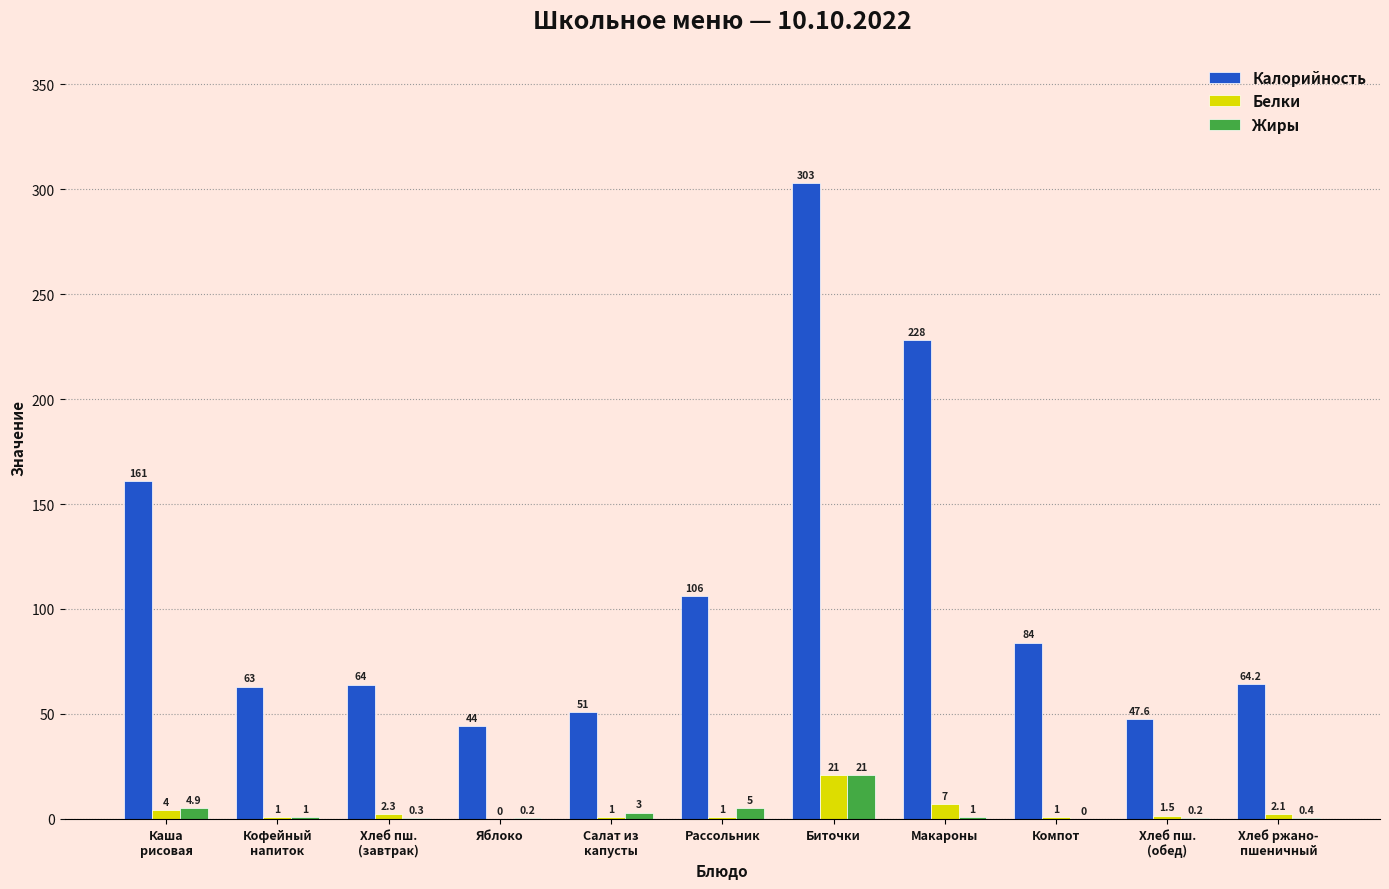

Which series changed the most between Биточки and Компот?

Калорийность